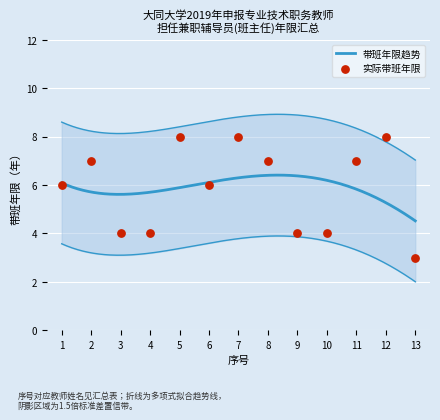

What is the ratio of the value at 12 to the value at 3?

2.0